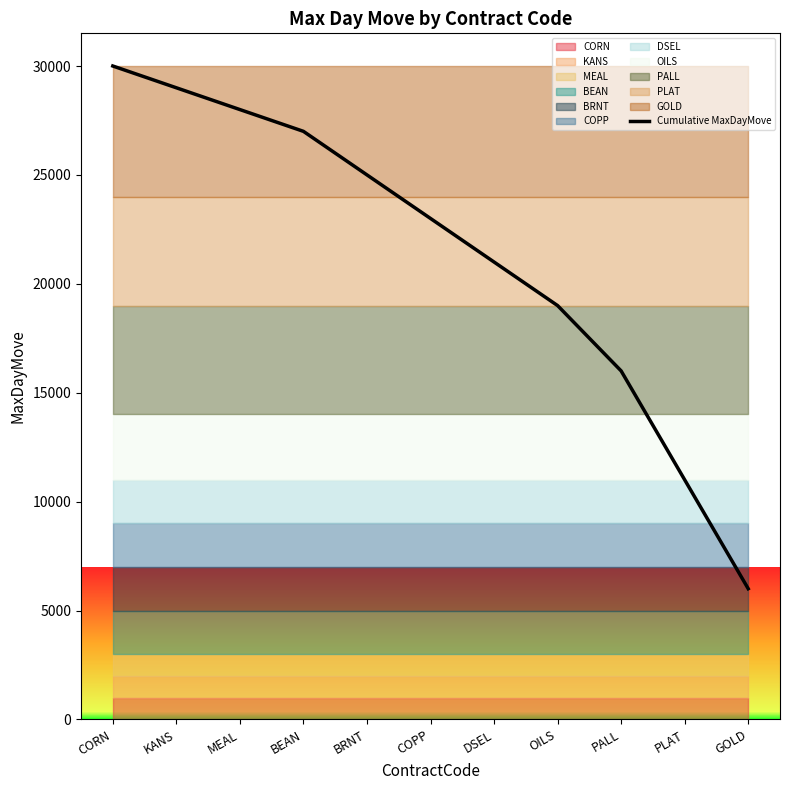

Which has a higher value, GOLD or BRNT?

BRNT